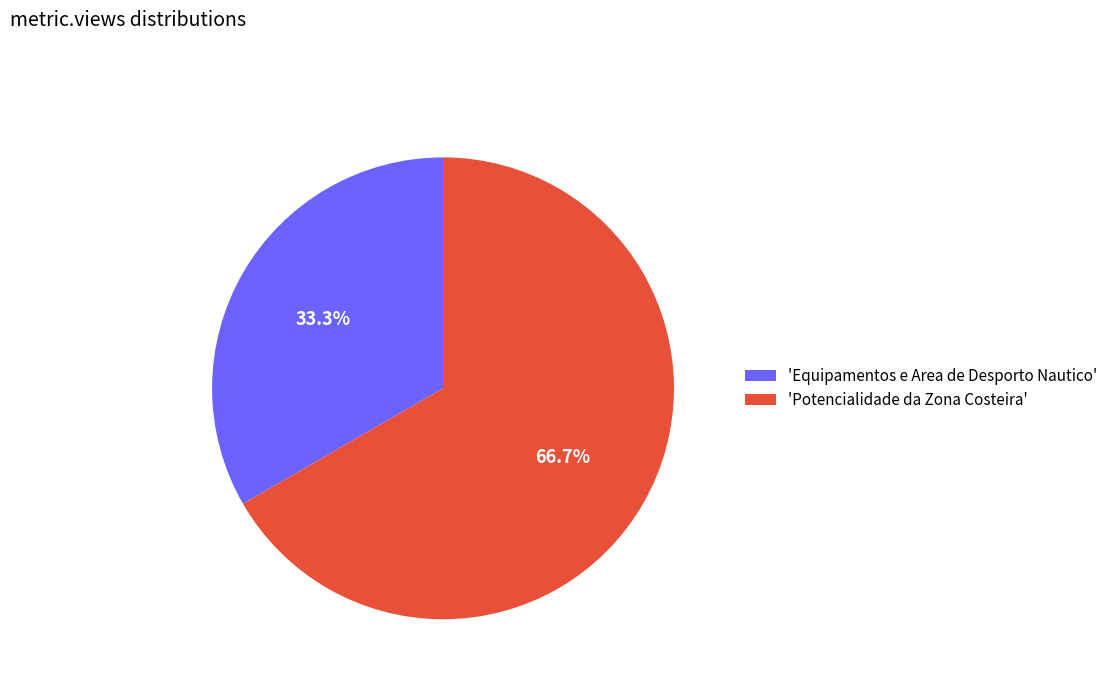

What percentage is NOT represented by 'Potencialidade da Zona Costeira'?

33.3%